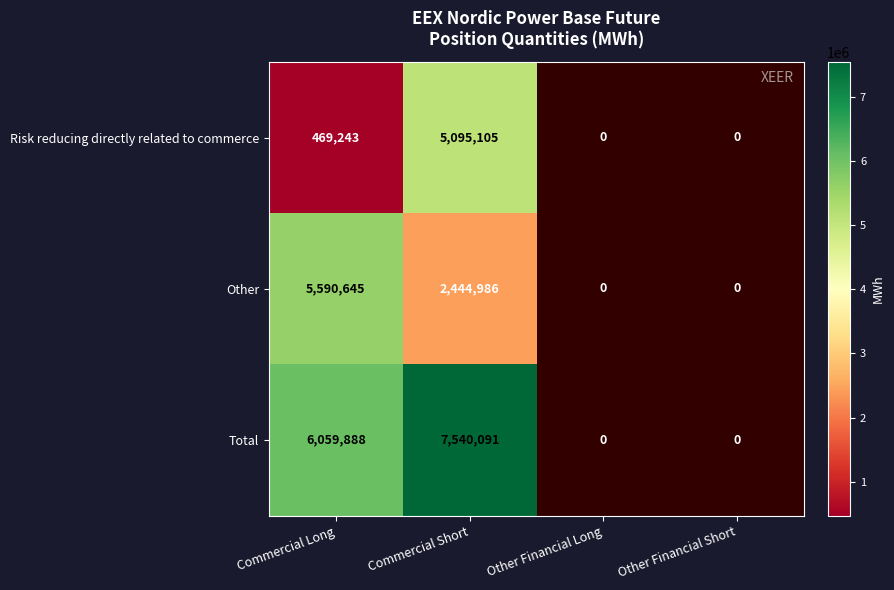

The Risk reducing directly related to commerce series shows 7080368 at Commercial Short. True or false?

False